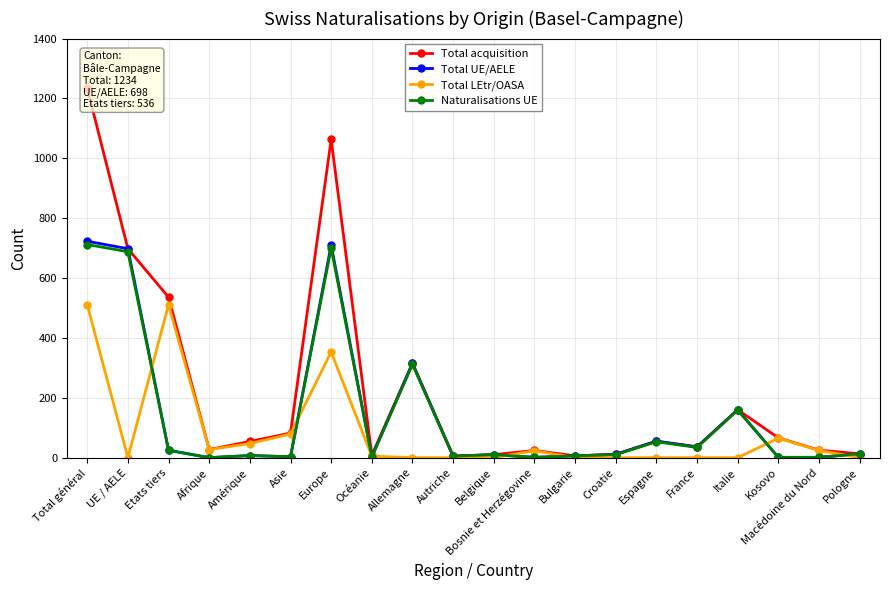

How many values in the Naturalisations UE series exceed 10?

9